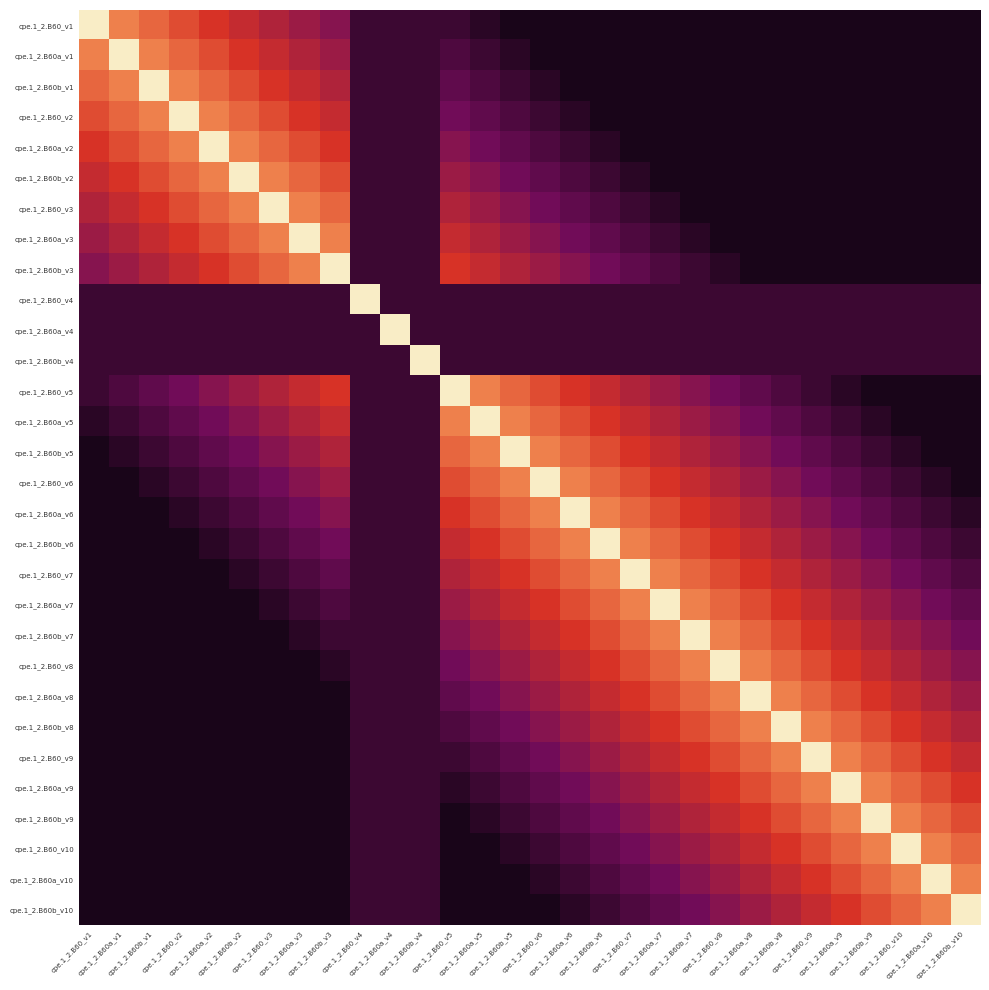

Between cpe.1_2.B60a_v7 and cpe.1_2.B60b_v10, which is larger?

cpe.1_2.B60a_v7